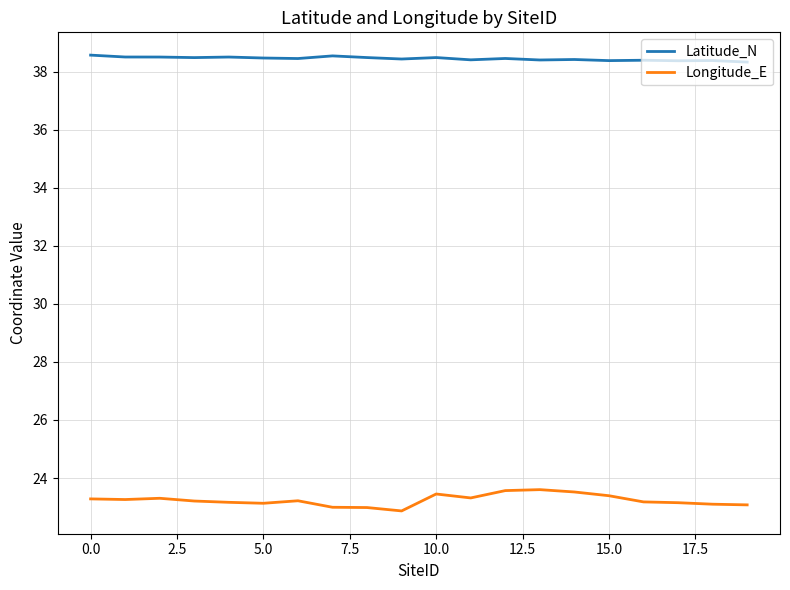

How many lines are shown in the chart?

2